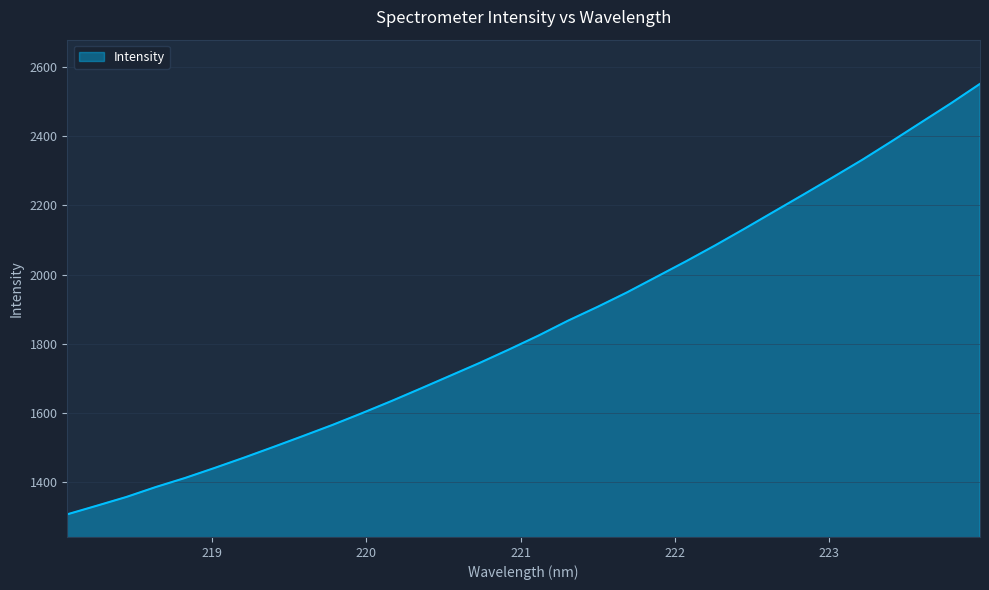

What is the minimum value shown in the chart?

1308.0